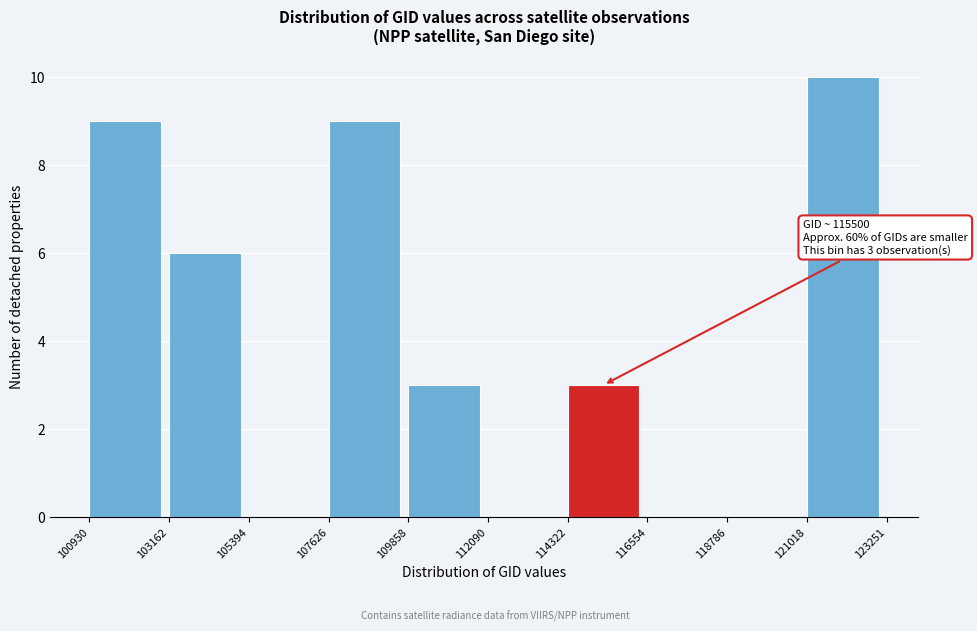

Over which range of the x-axis is the bar tallest?

121018 to 123251